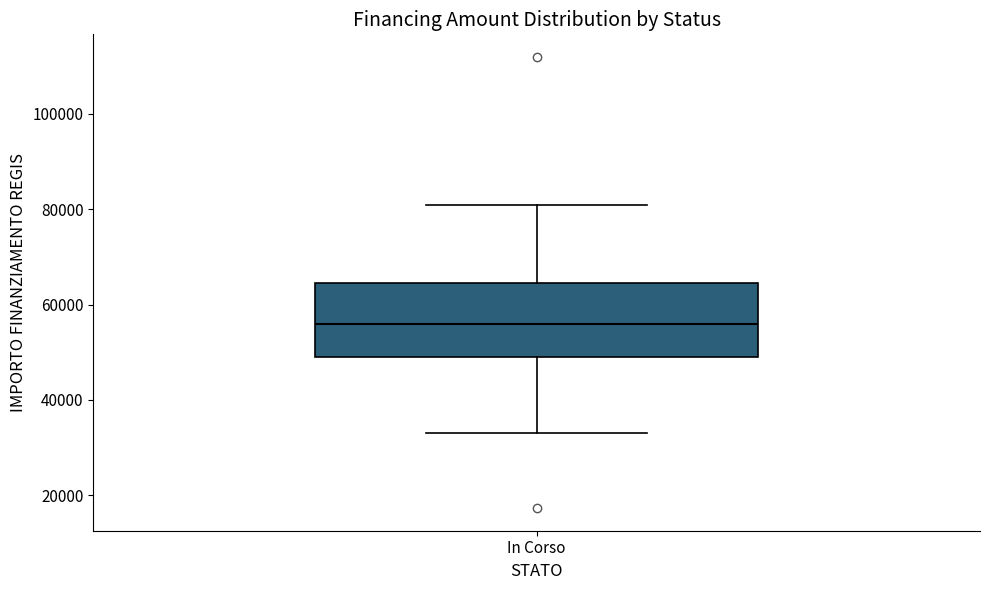

Where is the upper edge of the box for In Corso on the y-axis? The values are not printed on the chart, so give them approximately, as read against the axis.

64000